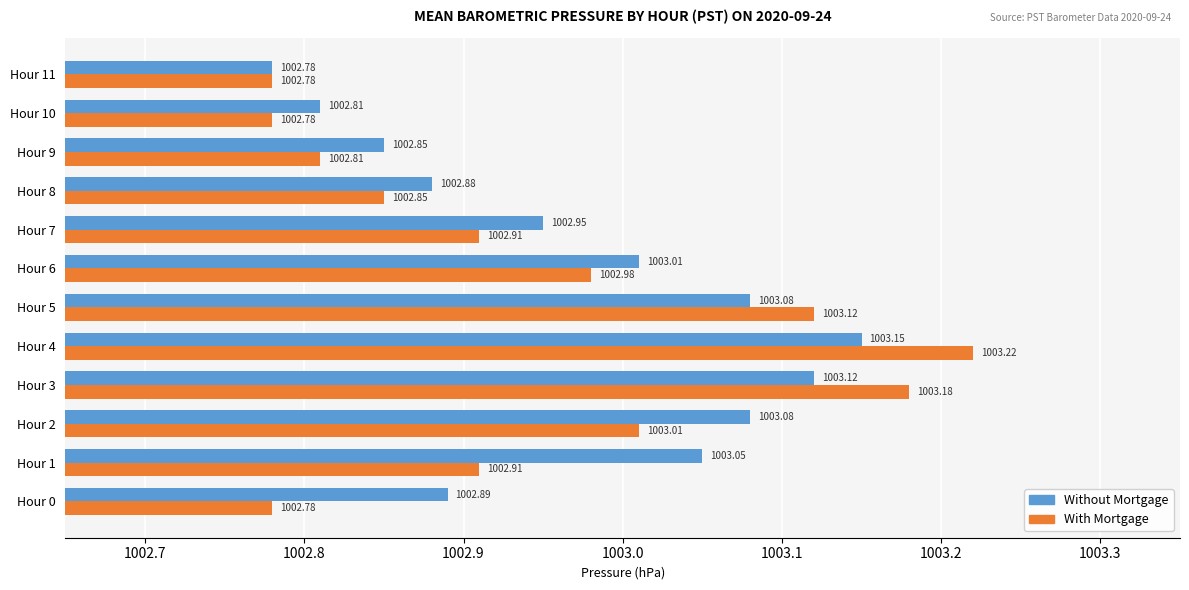

Where is Without Mortgage nearest to the value 1002?

Hour 11